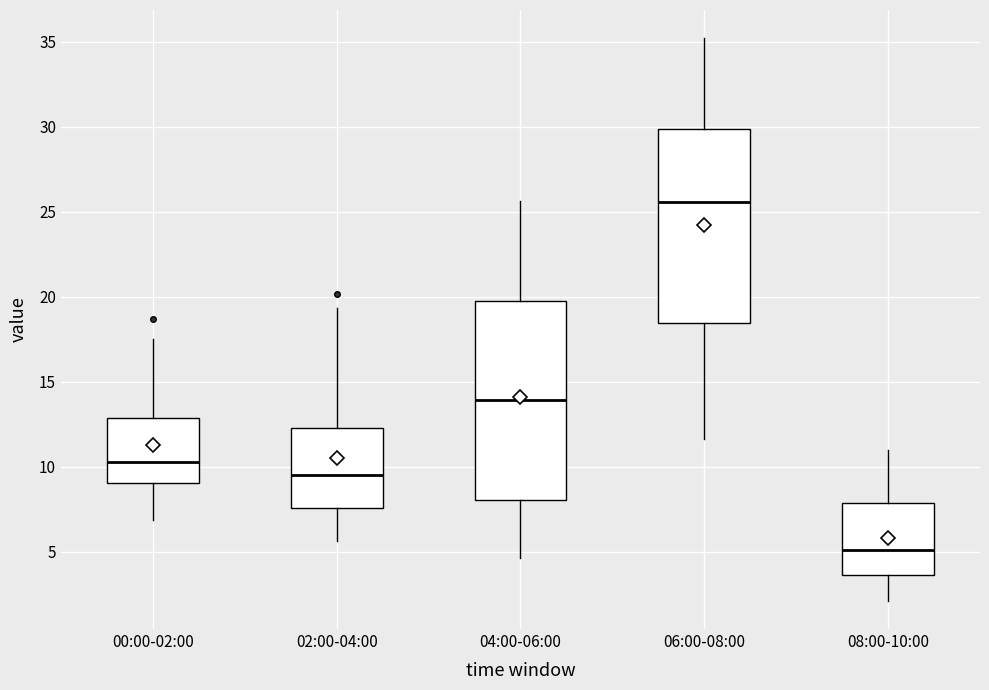

Where does the median line of the box for 04:00-06:00 sit on the y-axis? The values are not printed on the chart, so give them approximately, as read against the axis.

14.0